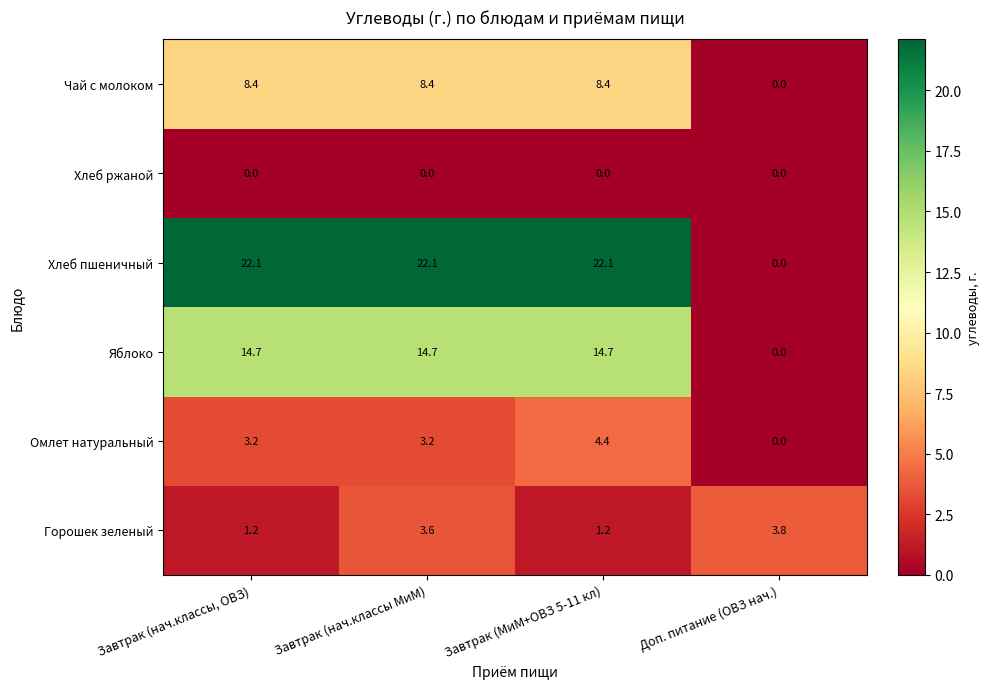

True or false: Горошек зеленый has a value of 1.2 at Завтрак (нач.классы, ОВЗ).

True